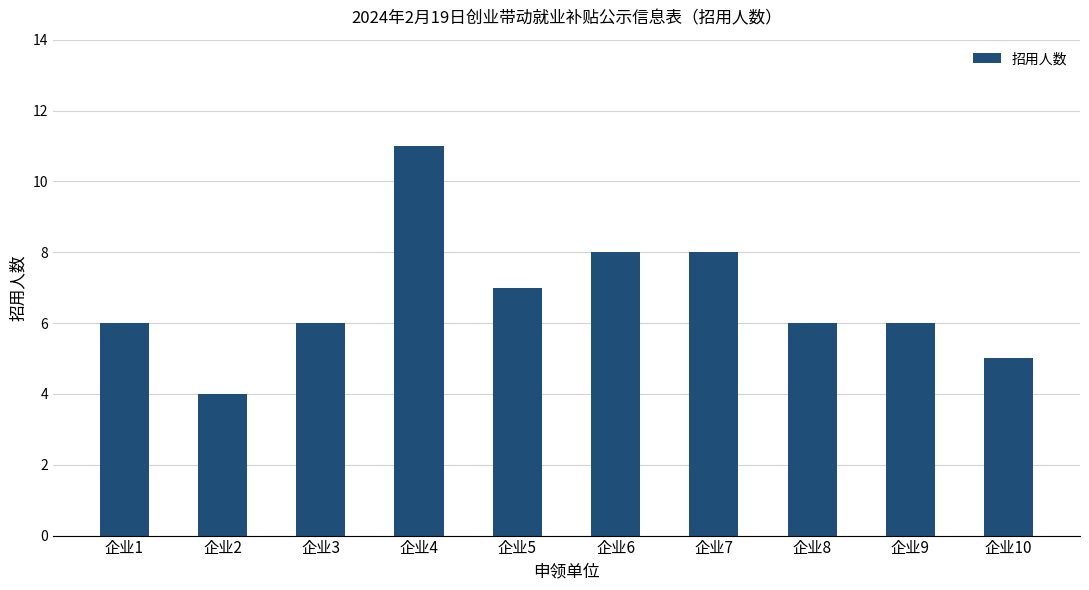

What is the ratio of the value at 企业2 to the value at 企业1?

0.7